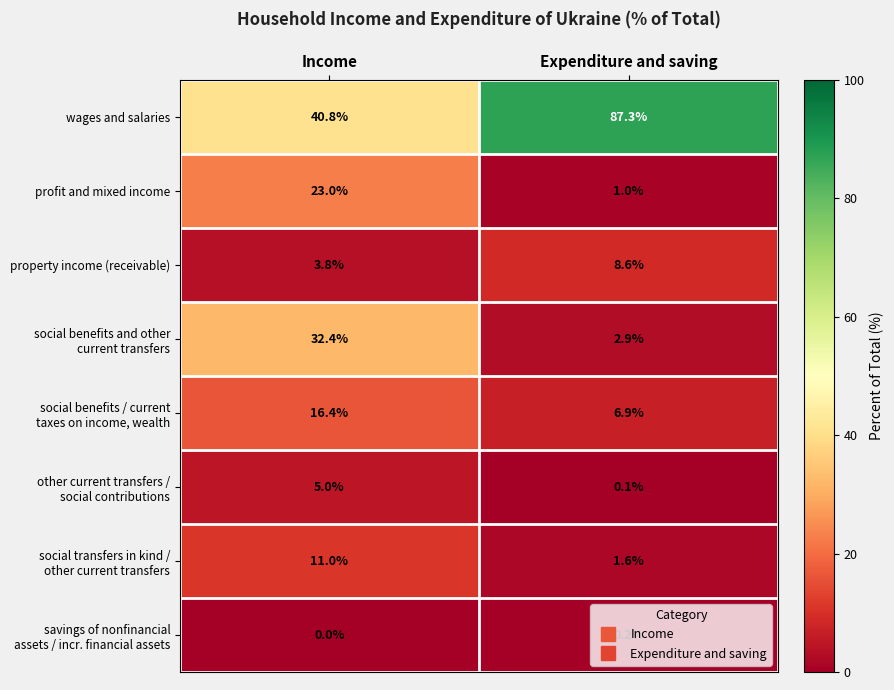

True or false: profit and mixed income has a value of 8.7 at Income.

False